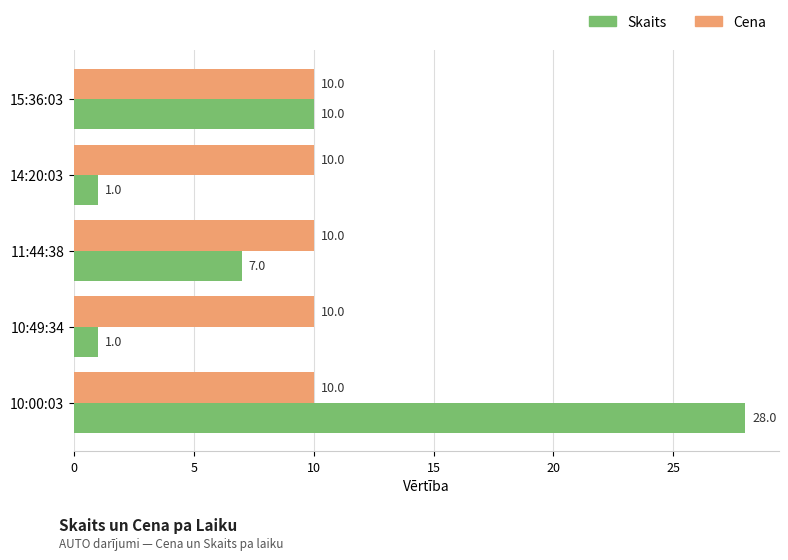

List the series in order of their overall mean, lowest first.

Skaits, Cena